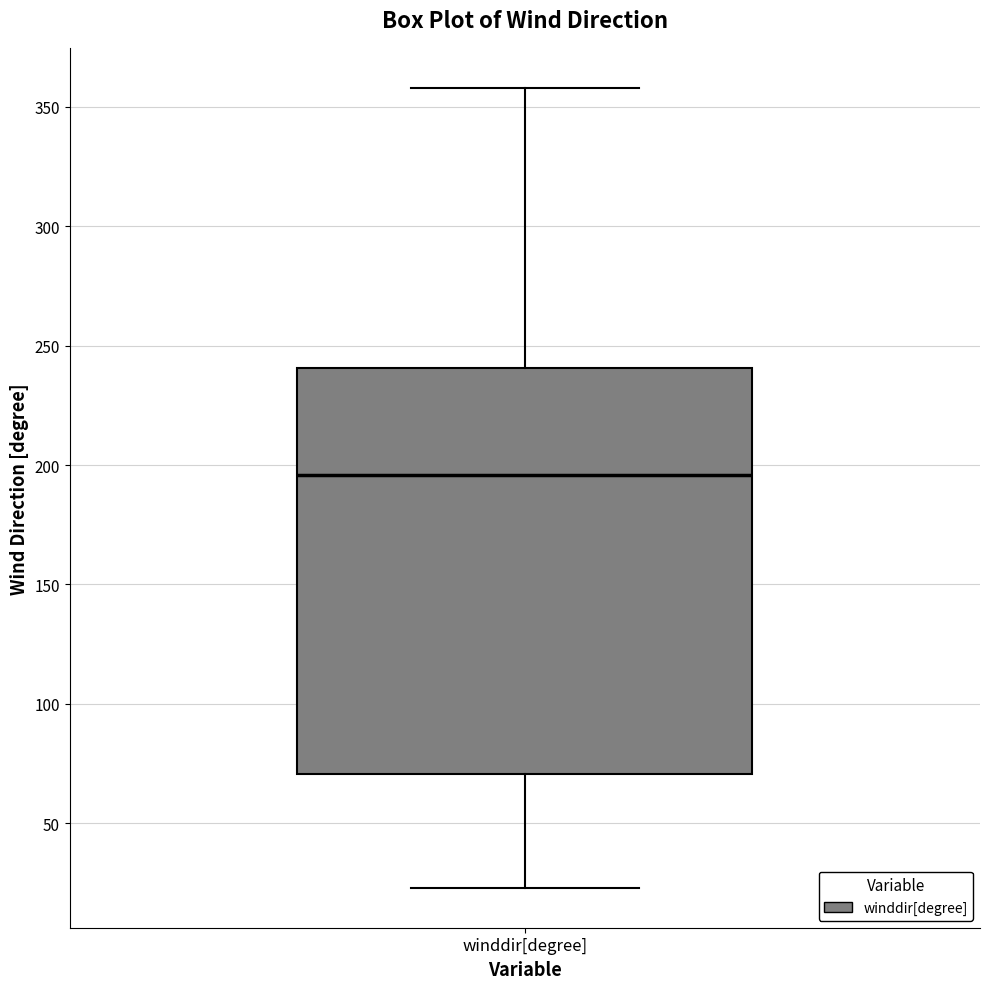

Transcribe this box plot: give where the median line is, the range the box spans, and where the two whiskers end, as read against the y-axis. The values are not printed on the chart, so give them approximately, as read against the axis.

median 195, box 70 to 240, whiskers 25 to 360